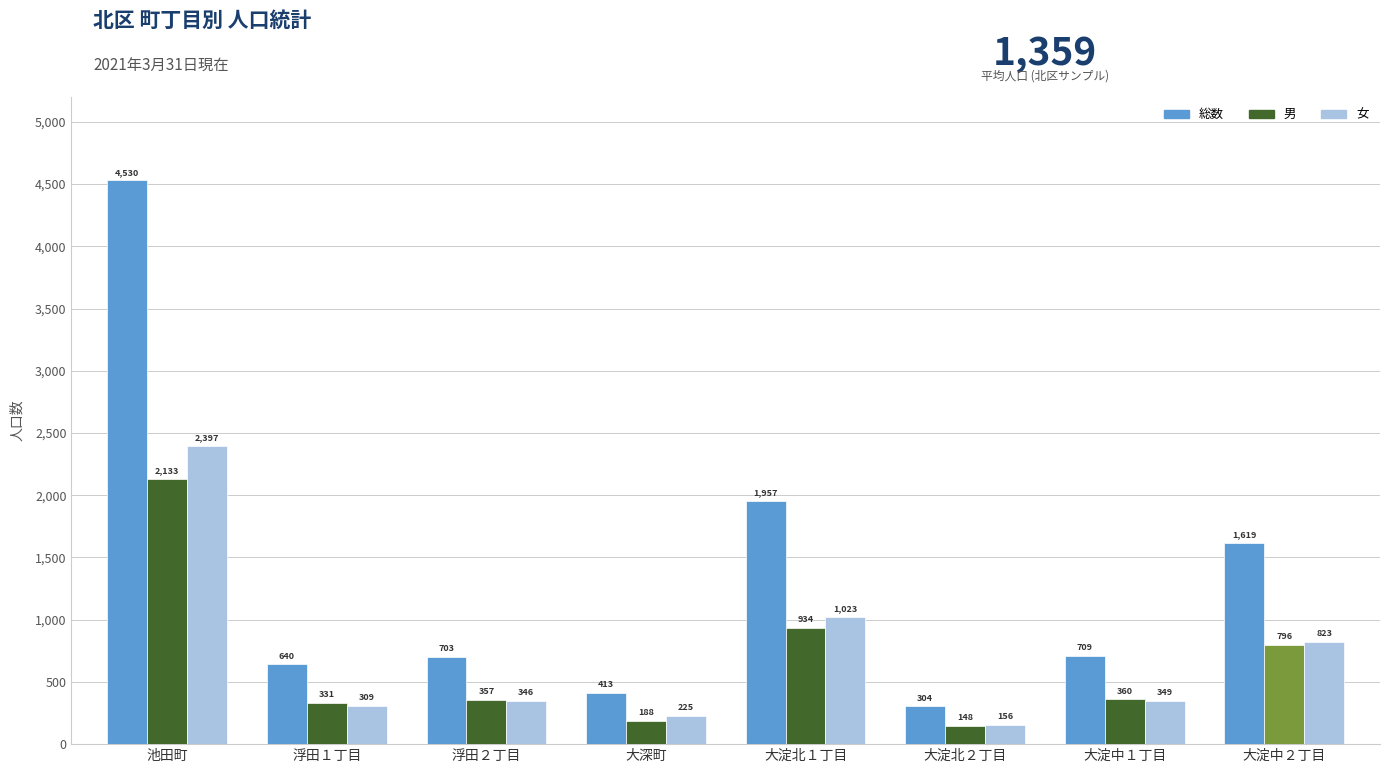

Reading left to right, extract all data points from this chart.

総数: 池田町=4530	浮田１丁目=640	浮田２丁目=703	大深町=413	大淀北１丁目=1957	大淀北２丁目=304	大淀中１丁目=709	大淀中２丁目=1619
男: 池田町=2133	浮田１丁目=331	浮田２丁目=357	大深町=188	大淀北１丁目=934	大淀北２丁目=148	大淀中１丁目=360	大淀中２丁目=796
女: 池田町=2397	浮田１丁目=309	浮田２丁目=346	大深町=225	大淀北１丁目=1023	大淀北２丁目=156	大淀中１丁目=349	大淀中２丁目=823